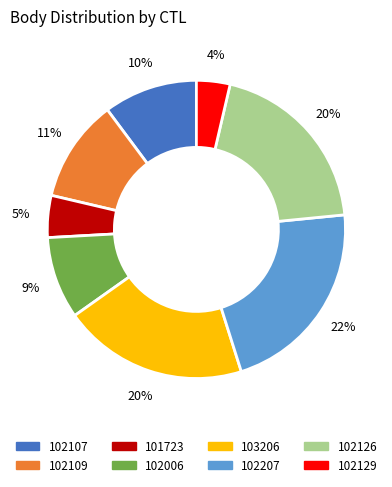

To the nearest percent, what is the combined percentage of 102006 and 102109?

20%